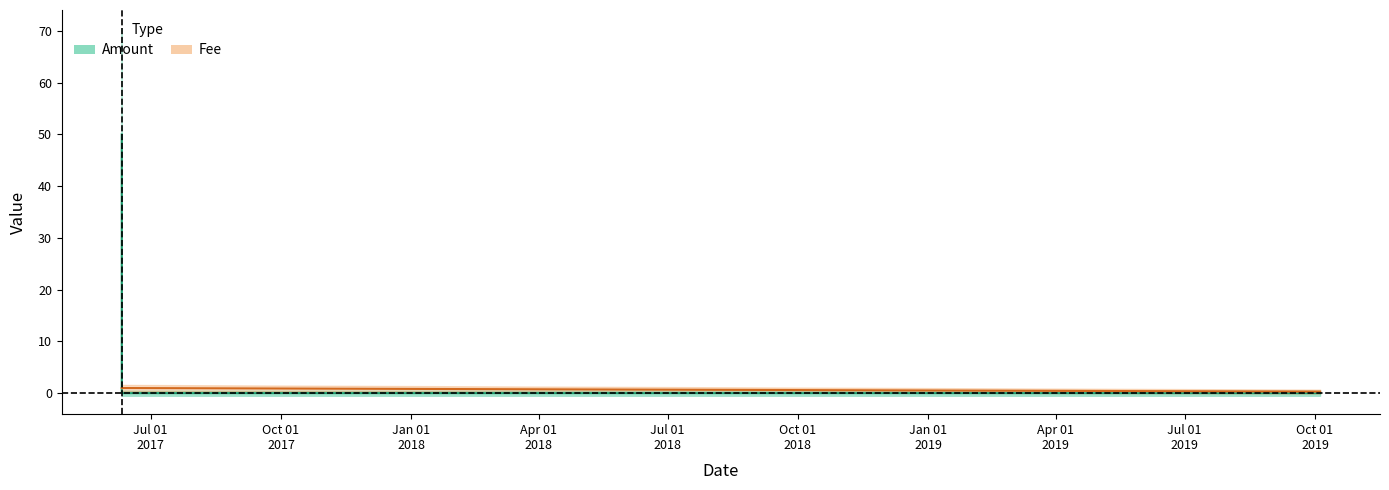

At which label is Amount closest to 0?

2017-06-10 14:28:51